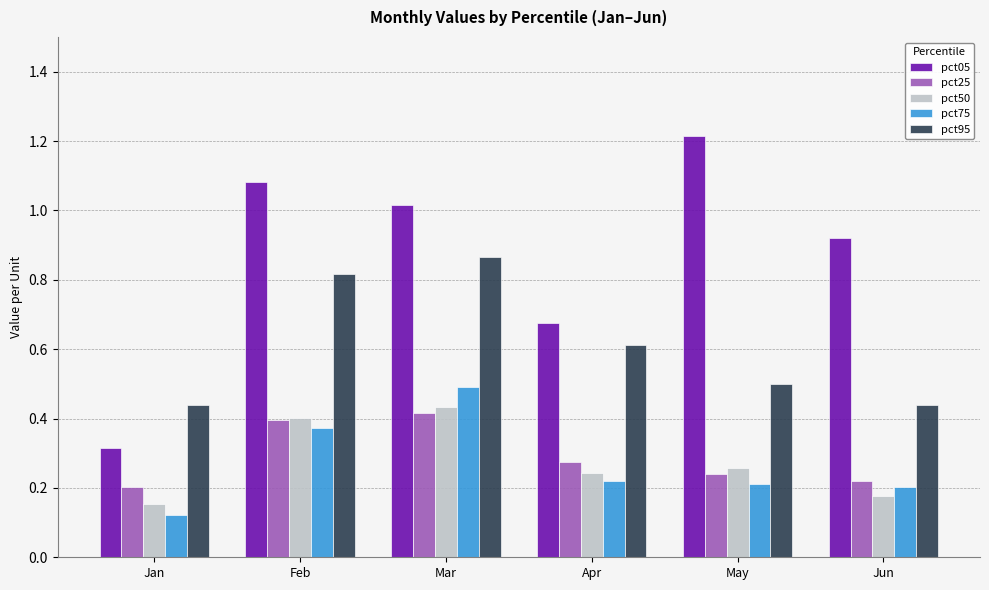

At which category is the sum across all series the highest?

Mar